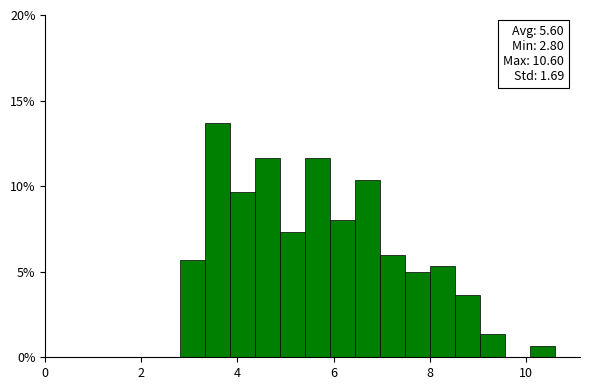

Around what value on the x-axis is the tallest bar? Give the approximate position of its centre, as read against the axis.

3.6